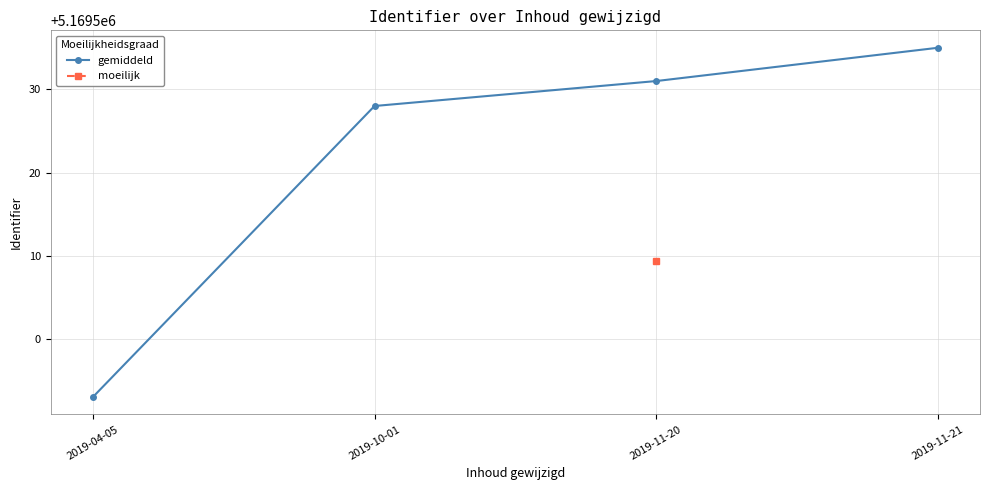

The value at 2019-04-05 is 5169493. True or false?

True